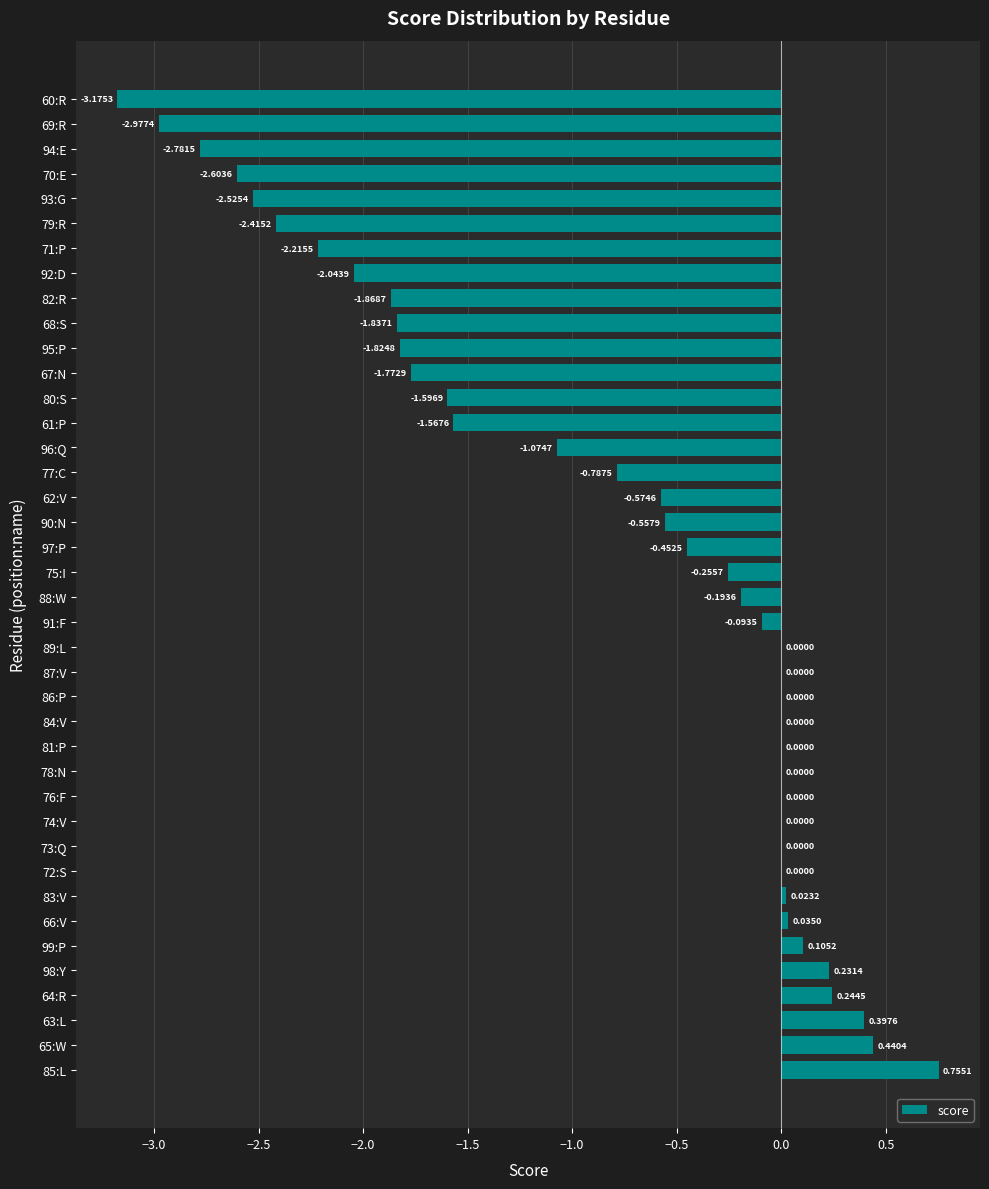

Which has a higher value, 77:C or 92:D?

77:C